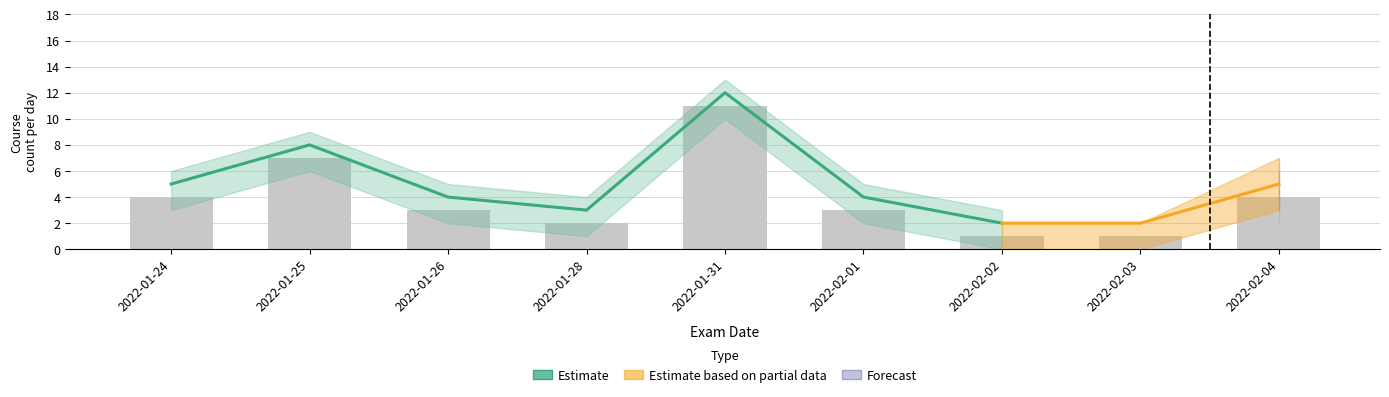

Is it true that Birinci Ogretim (Class Count) equals 11 at 2022-01-31?

True